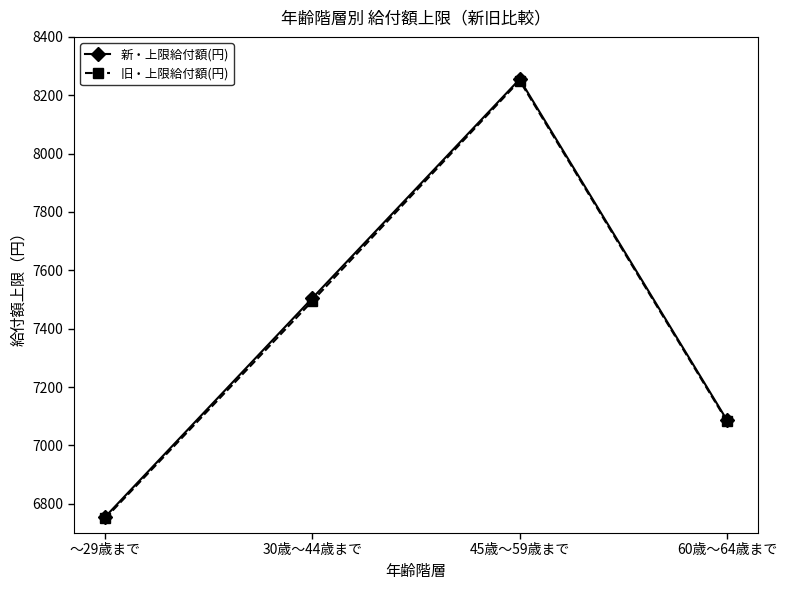

What is the total value across all series at 30歳～44歳まで?

15000